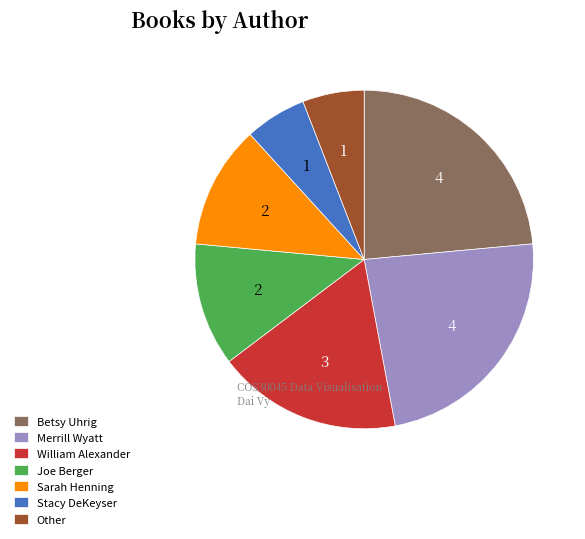

The William Alexander slice represents 31% of the pie. True or false?

False